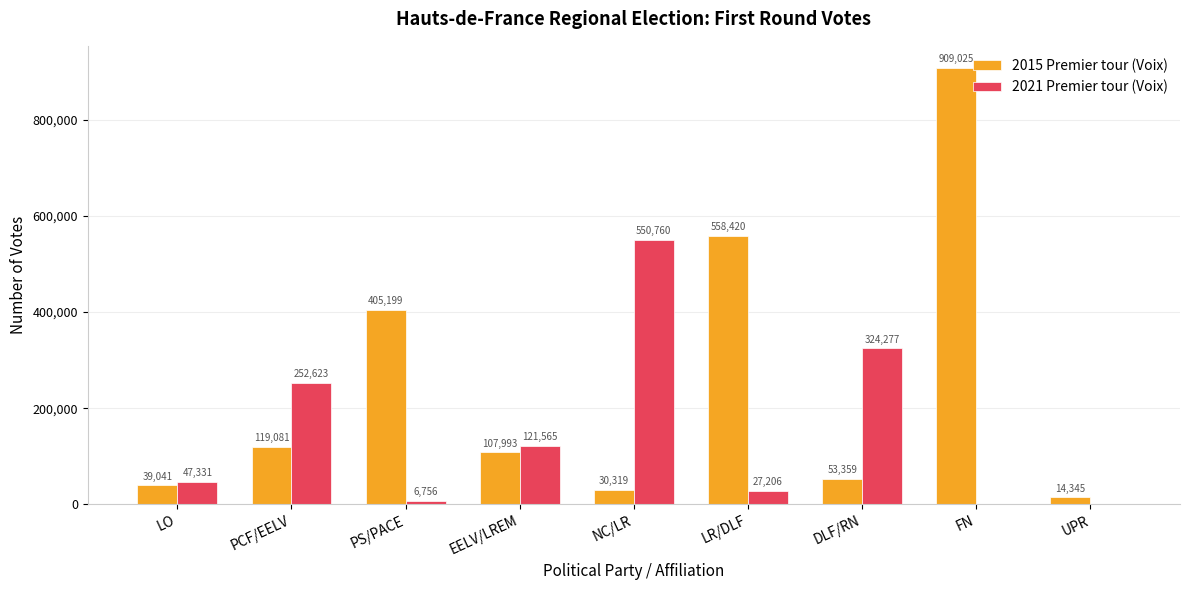

Which series has the largest total across all categories?

2015 Premier tour (Voix)